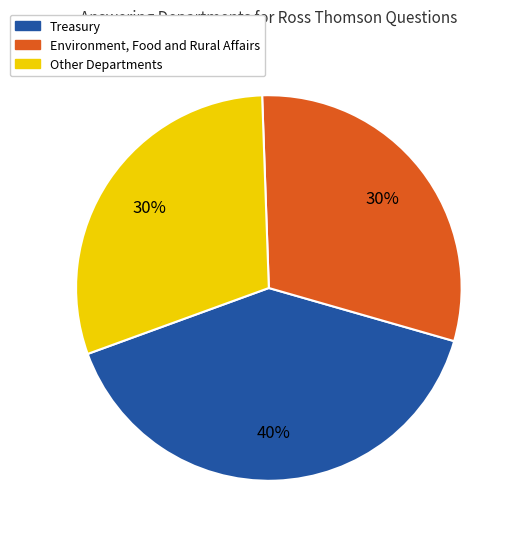

To the nearest percent, what is the average slice percentage?

33%